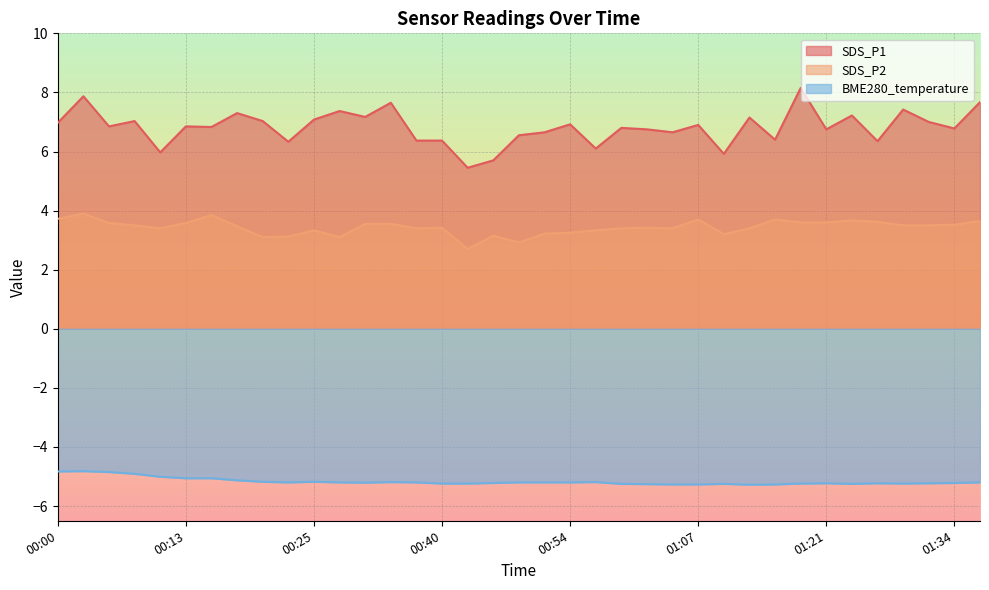

Is the value of BME280_temperature at 00:03 greater than the value of SDS_P1 at 00:15?

No